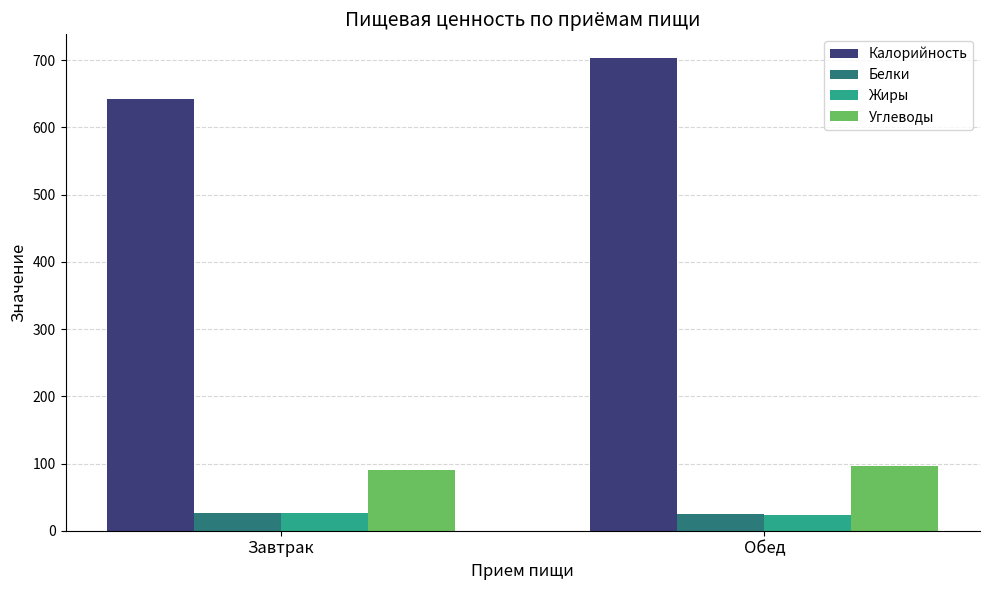

What is the approximate value of Жиры at Обед?

23.1